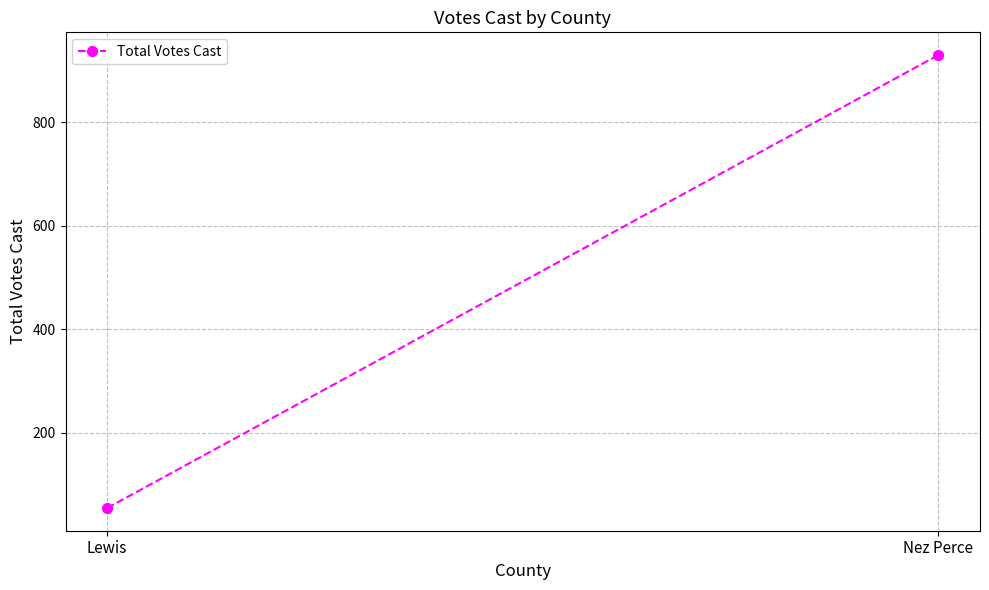

What is the smallest value displayed?

54